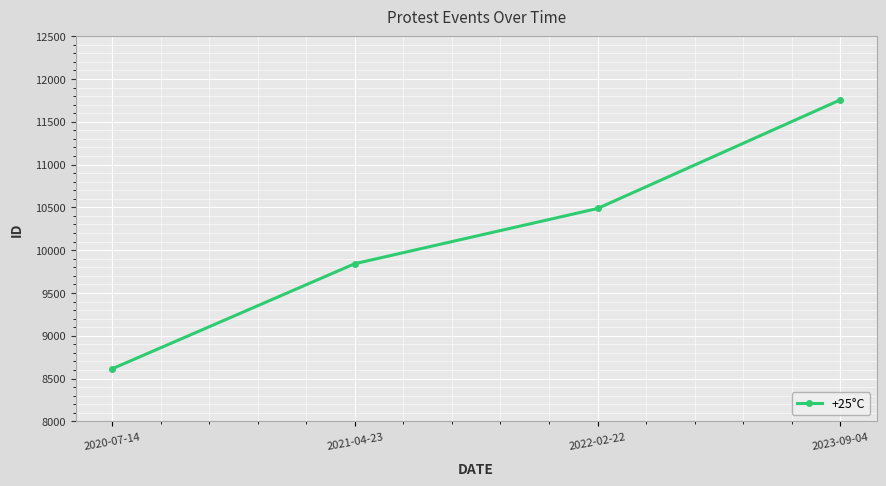

Which label corresponds to the largest value in the chart?

2023-09-04